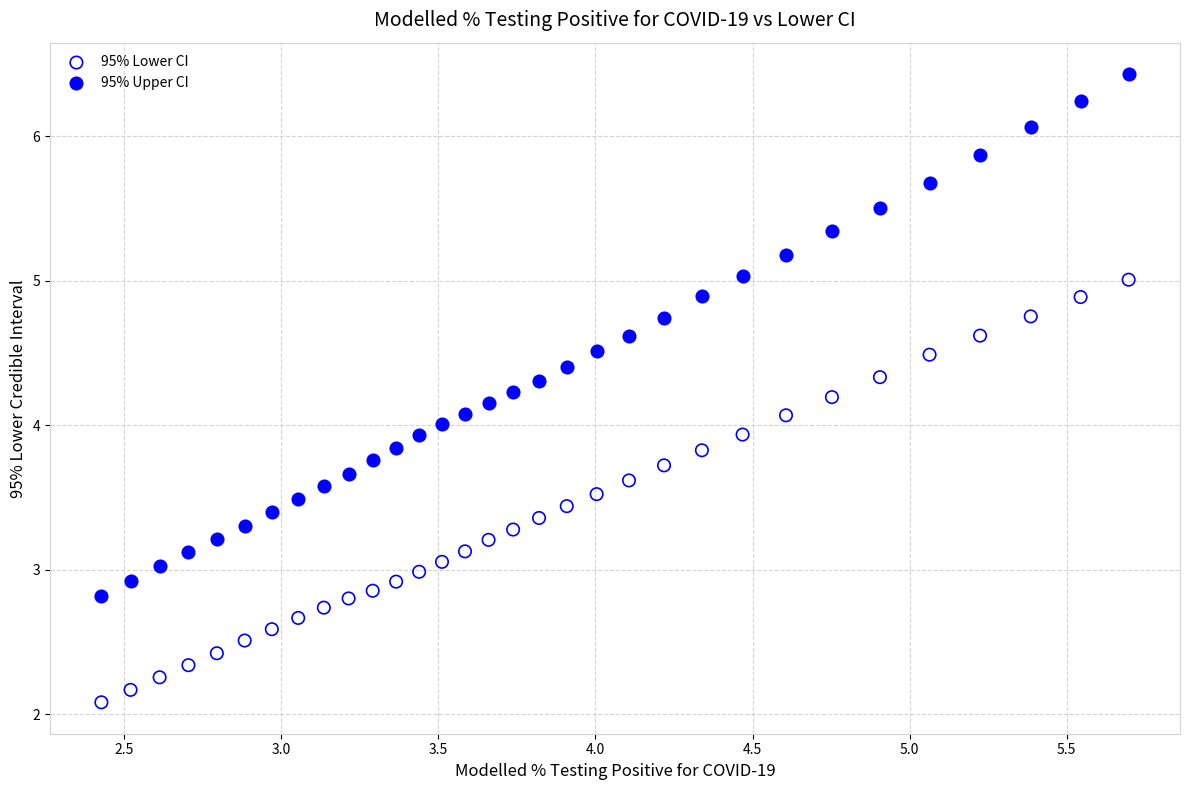

What are all the series names shown in the legend?

95% Lower CI, 95% Upper CI